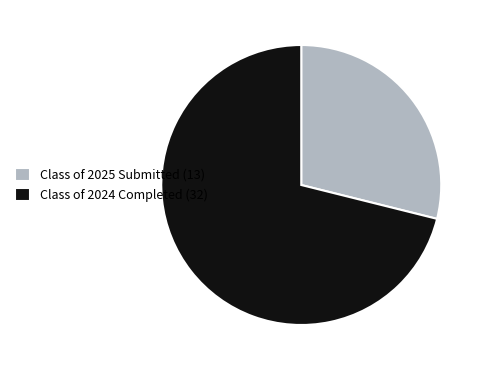

What is the majority slice?

Class of 2024 Completed (32)